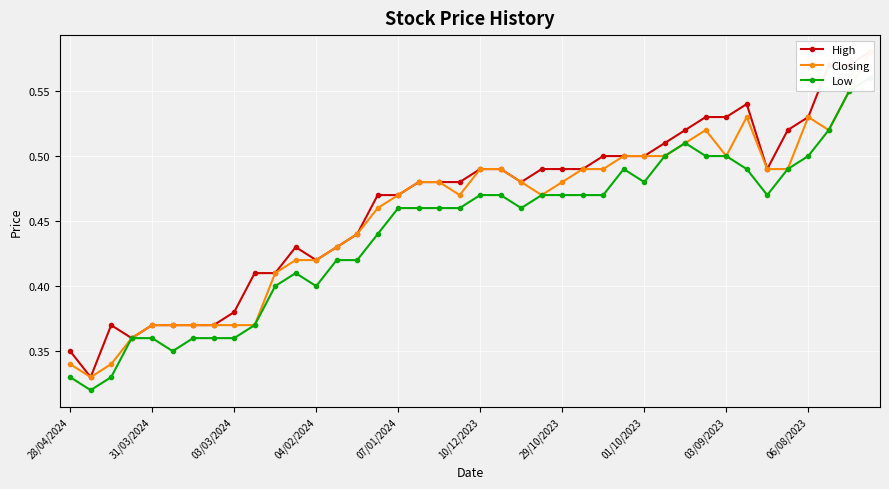

The value of Low at 10/12/2023 is 0.5. True or false?

True